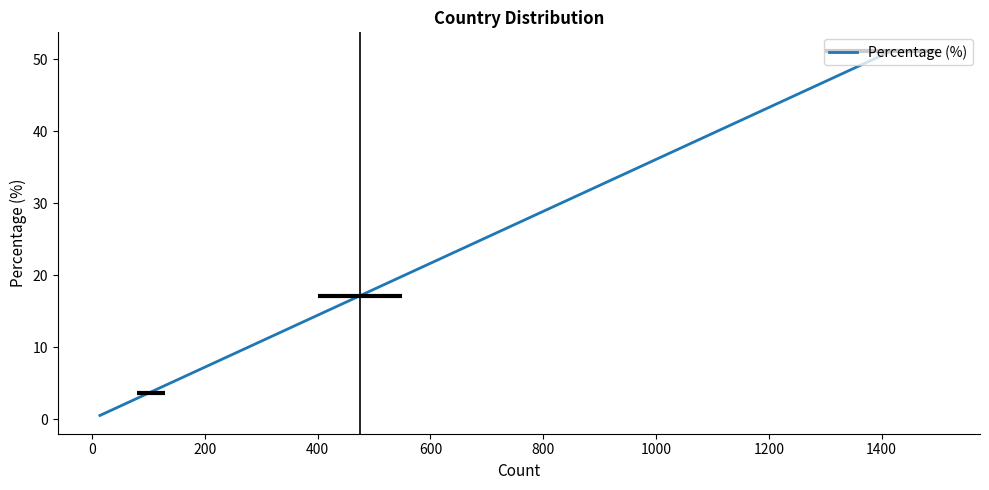

Which label corresponds to the smallest value in the chart?

14